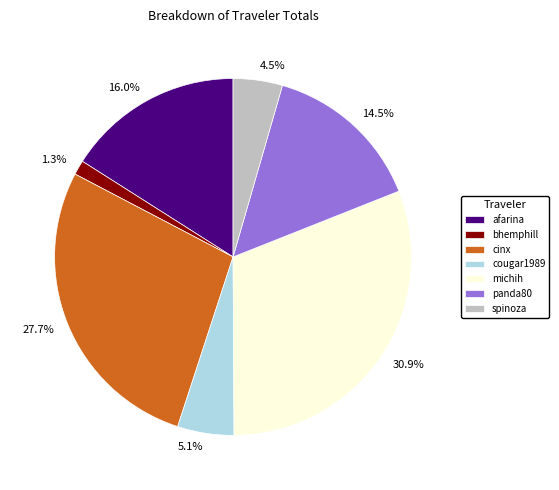

What percentage is NOT represented by afarina?

84.0%